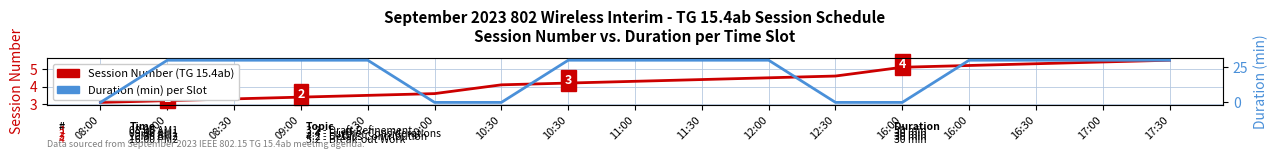

Count the number of categories in the chart.

17